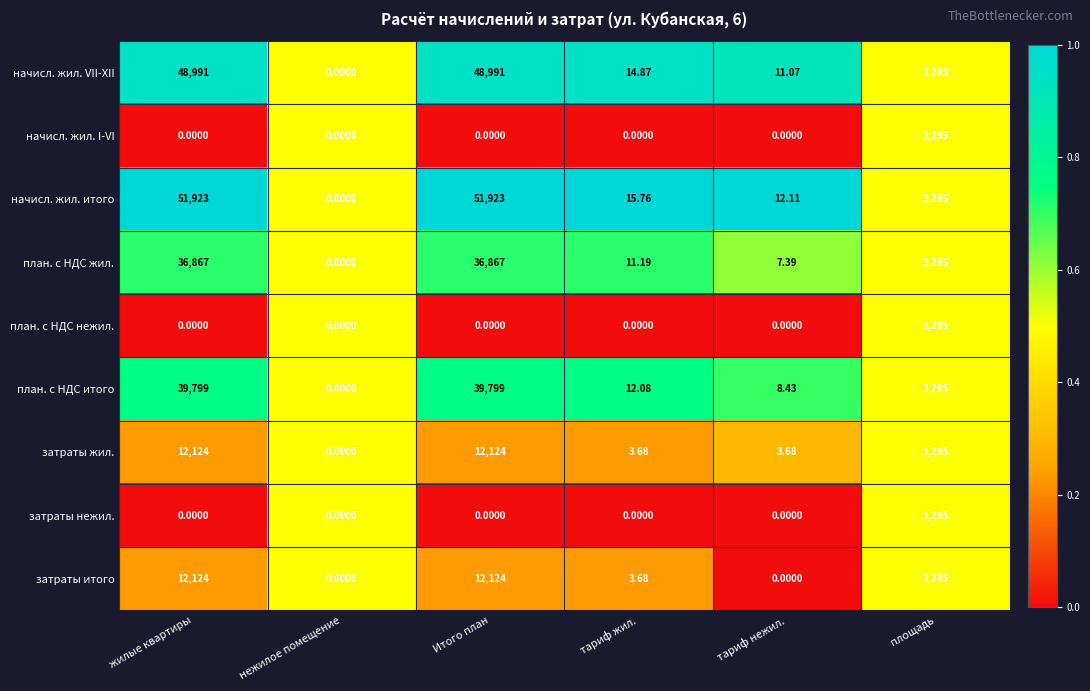

Which series changed the most between жилые квартиры and площадь?

начисл. жил. итого